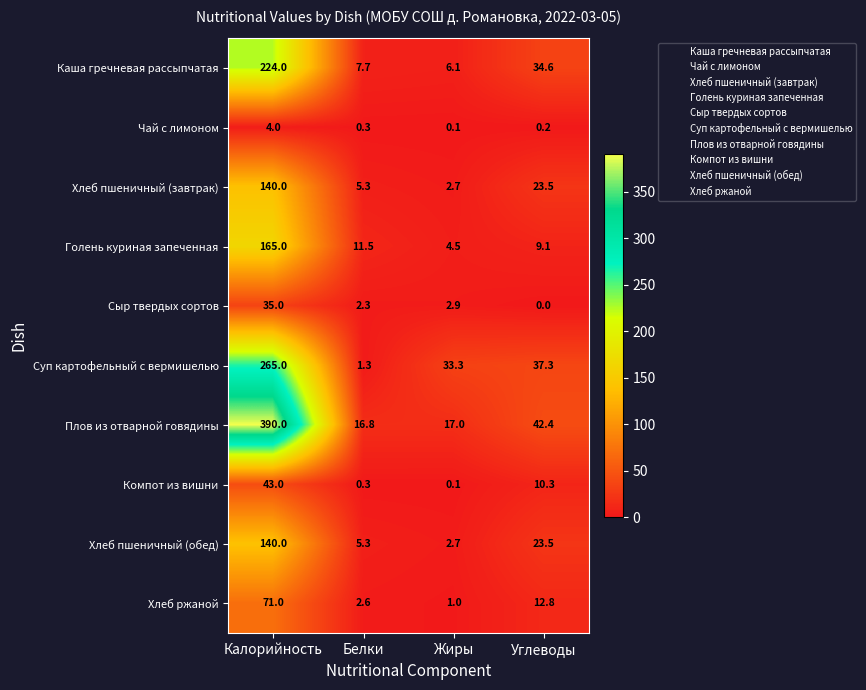

What is the sum of all Компот из вишни values?

53.7